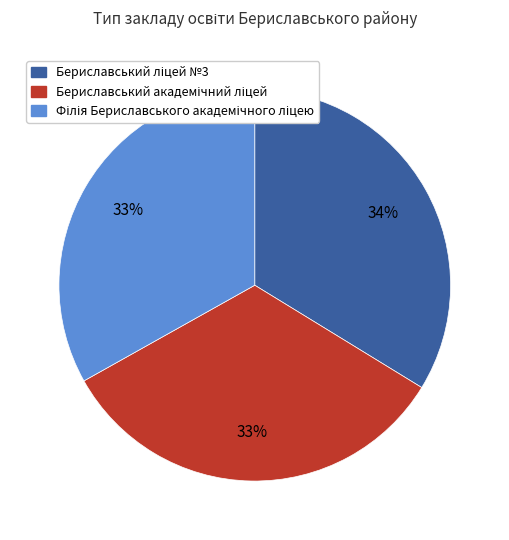

Is there any slice that represents more than half of the pie?

No